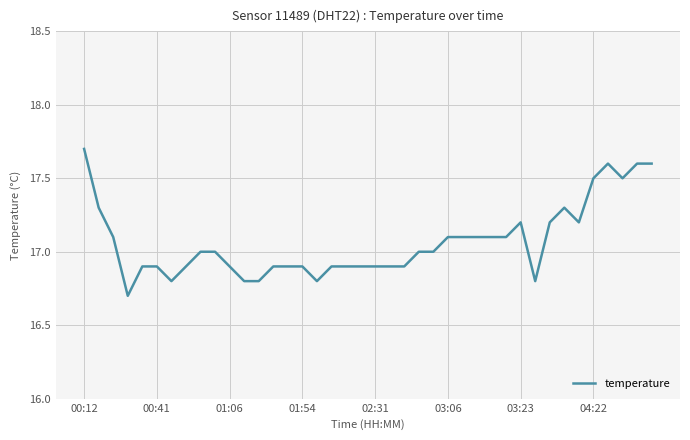

What is the greatest value displayed?

17.7